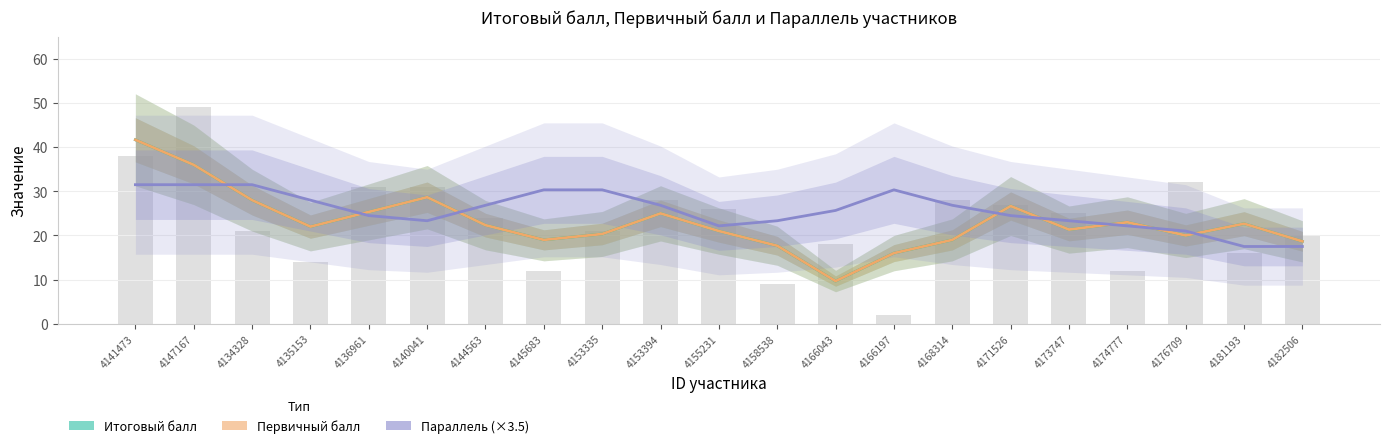

Where does the Первичный балл series first go above 22?

4141473